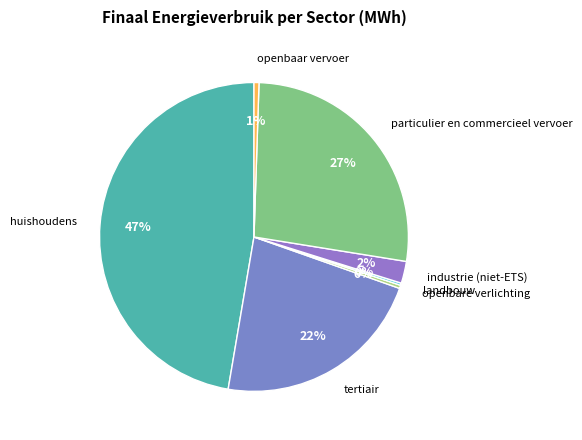

To the nearest percent, what percentage of the pie is tertiair?

22%